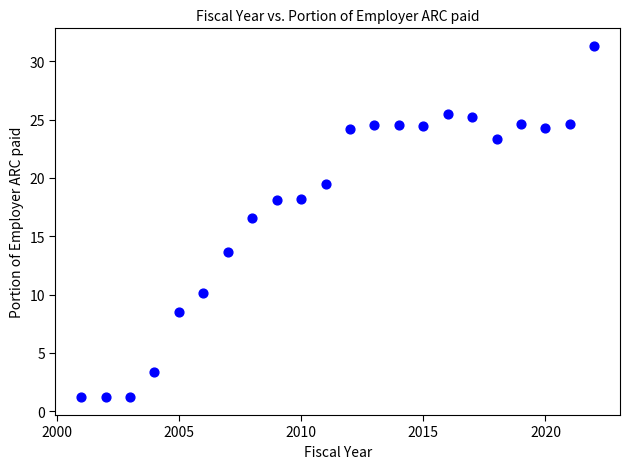

What Y value in the scatter plot is closest to 16?

16.6